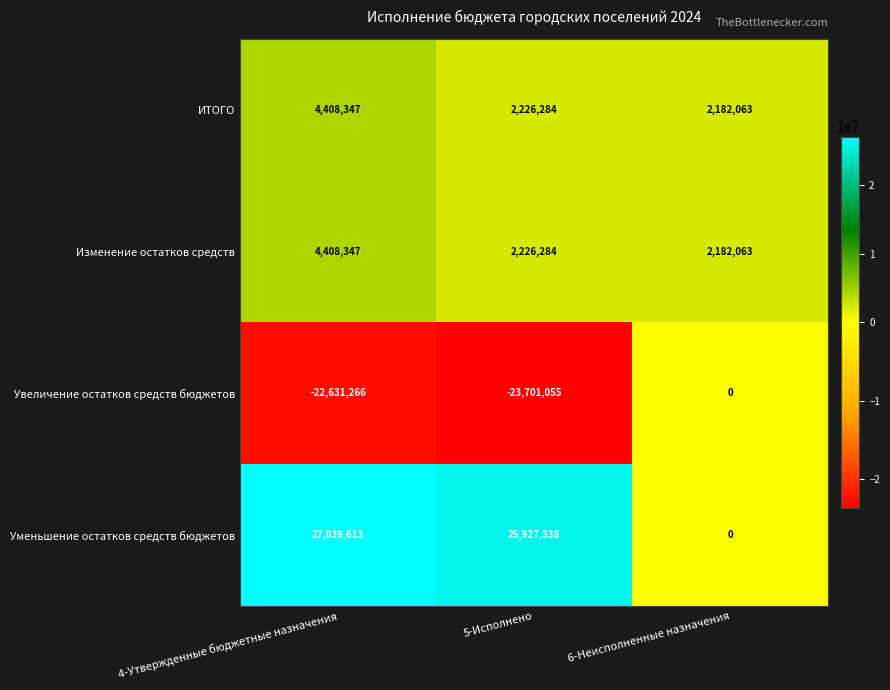

How many data points in Изменение остатков средств are less than 2226284?

1